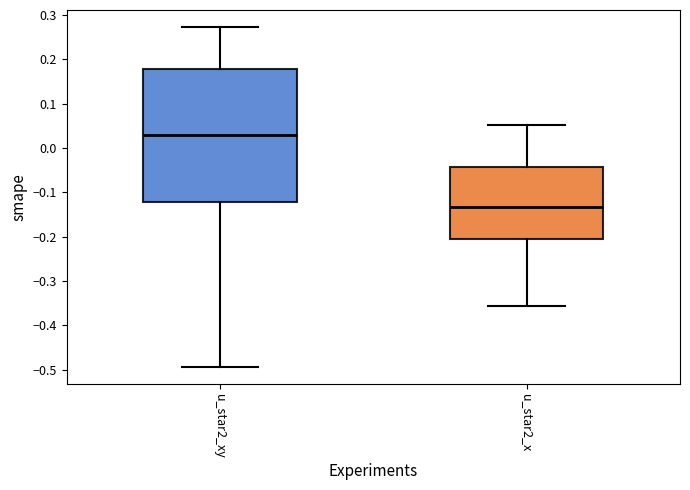

Reading left to right, transcribe this box plot: for each box, give where its median line is, the range the box spans, and where its two whiskers end, as read against the y-axis. The values are not printed on the chart, so give them approximately, as read against the axis.

u_star2_xy: median 0.03, box -0.12 to 0.18, whiskers -0.49 to 0.27
u_star2_x: median -0.13, box -0.21 to -0.04, whiskers -0.36 to 0.05